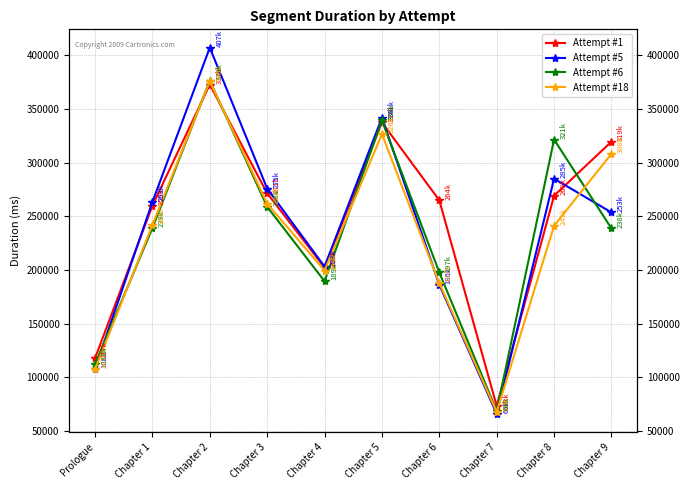

Is the value of Attempt #6 at Chapter 9 greater than the value of Attempt #5 at Chapter 3?

No